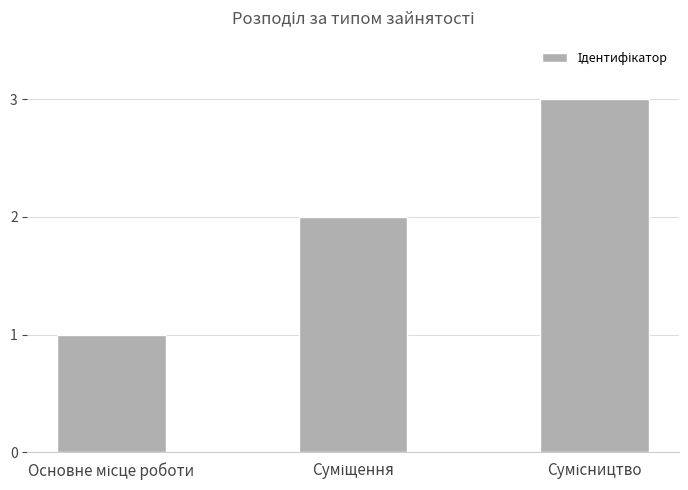

What is the greatest value displayed?

3